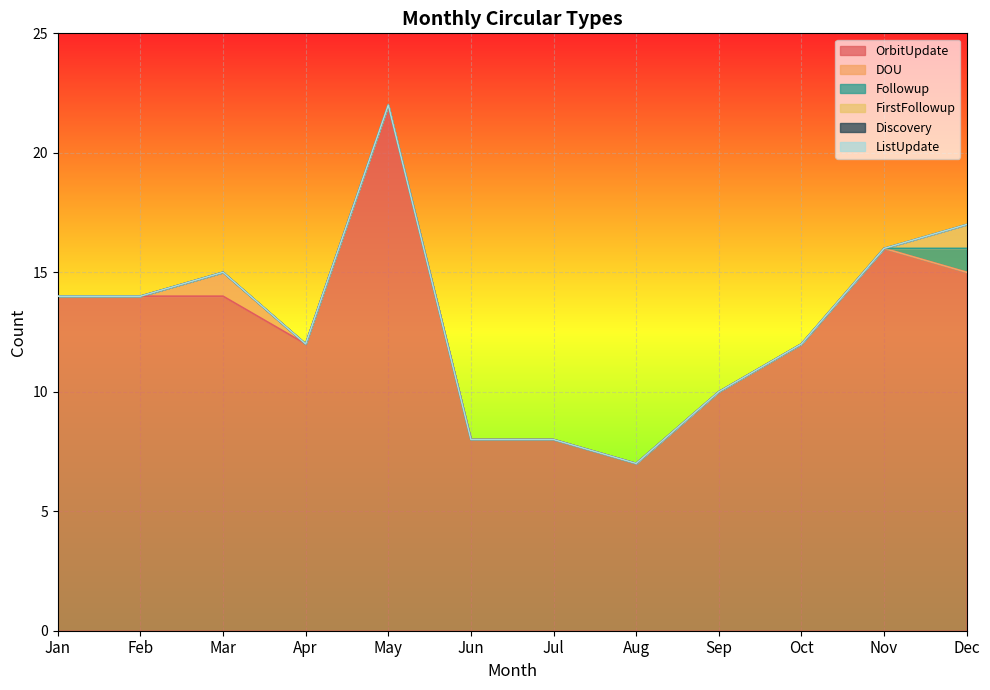

Reading left to right, transcribe all the data shown in this chart.

OrbitUpdate: 14	14	14	12	22	8	8	7	10	12	16	15
DOU: 0	0	1	0	0	0	0	0	0	0	0	0
Followup: 0	0	0	0	0	0	0	0	0	0	0	1
FirstFollowup: 0	0	0	0	0	0	0	0	0	0	0	1
Discovery: 0	0	0	0	0	0	0	0	0	0	0	0
ListUpdate: 0	0	0	0	0	0	0	0	0	0	0	0